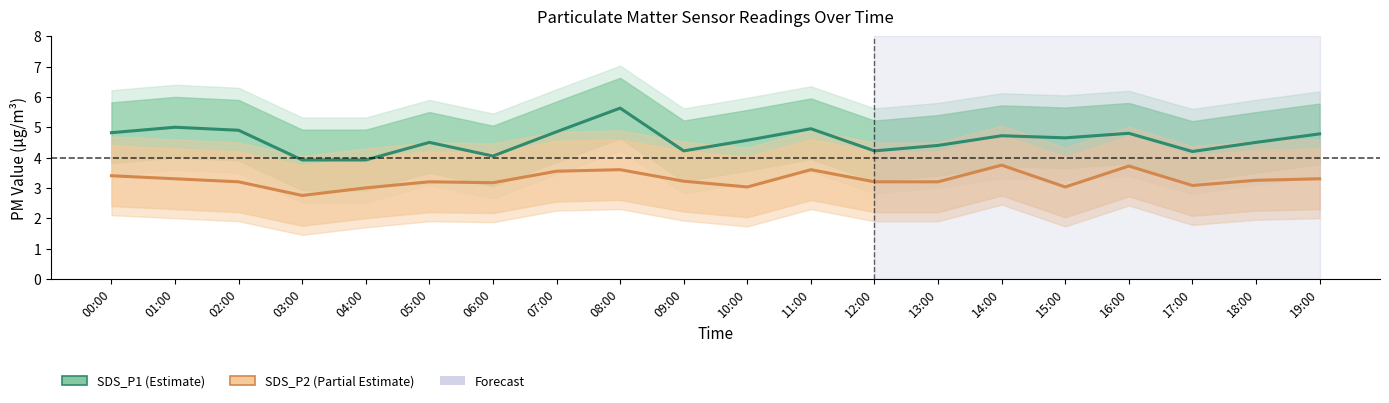

What is the sum of all SDS_P1 line values?

91.6